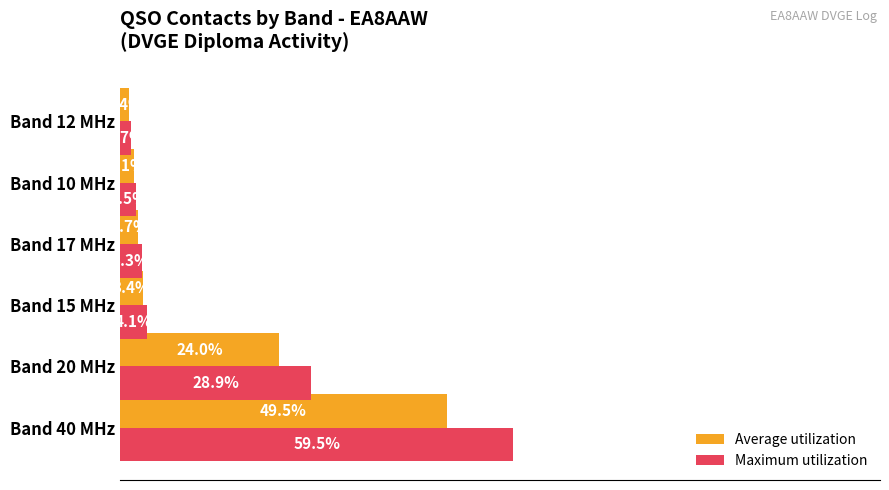

Which series has the largest total across all categories?

Maximum utilization